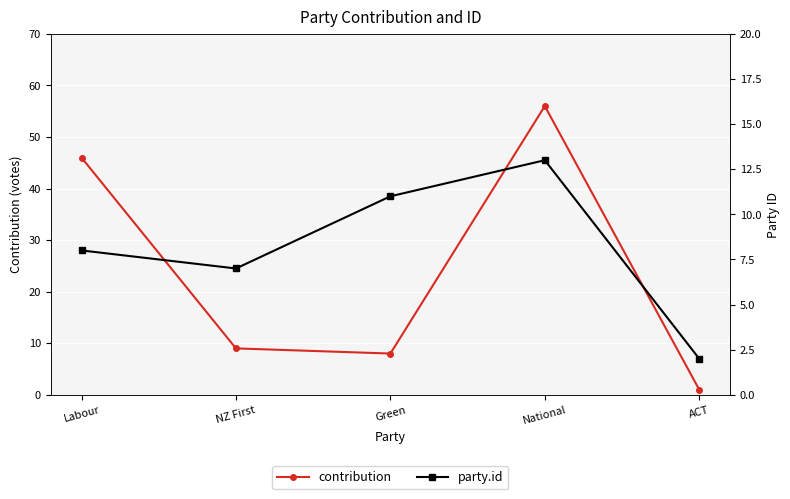

Reading left to right, list all the values displayed in this chart.

contribution: 46	9	8	56	1
party.id: 8	7	11	13	2